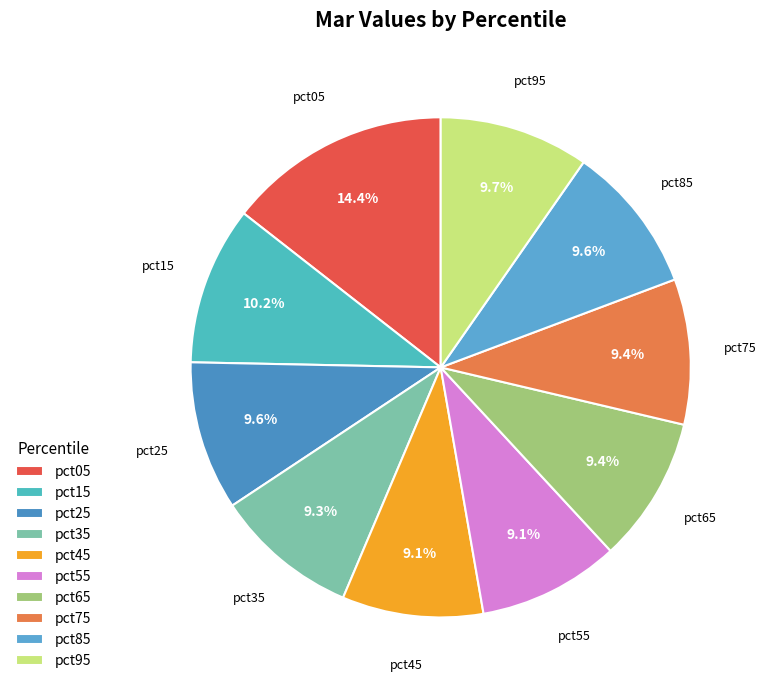

What is the largest slice in the pie chart?

pct05